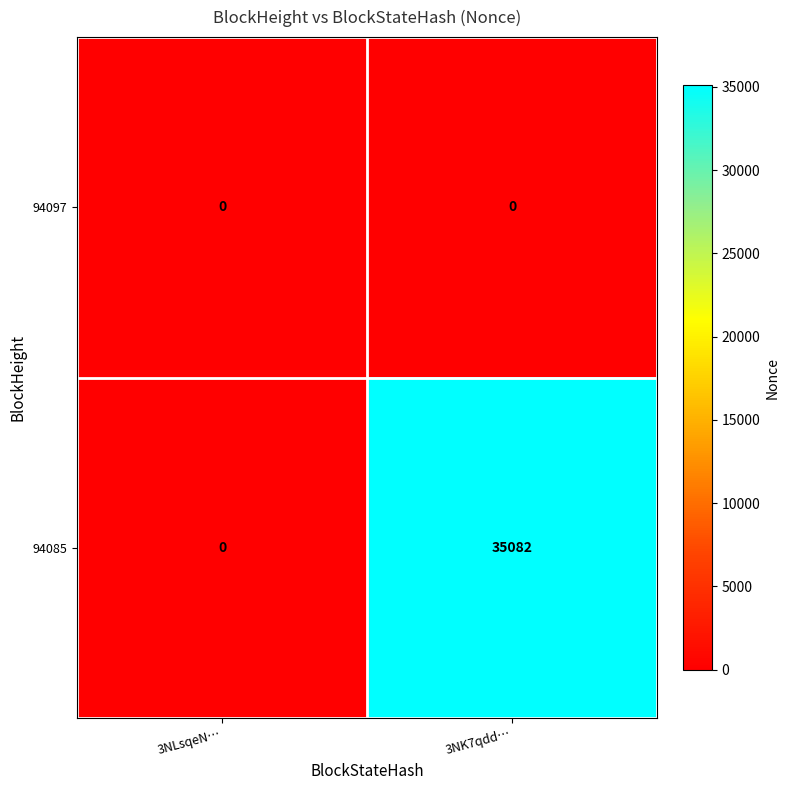

Reading left to right, extract all data points from this chart.

94097: 3NLsqeN…=0	3NK7qdd…=0
94085: 3NLsqeN…=0	3NK7qdd…=35082